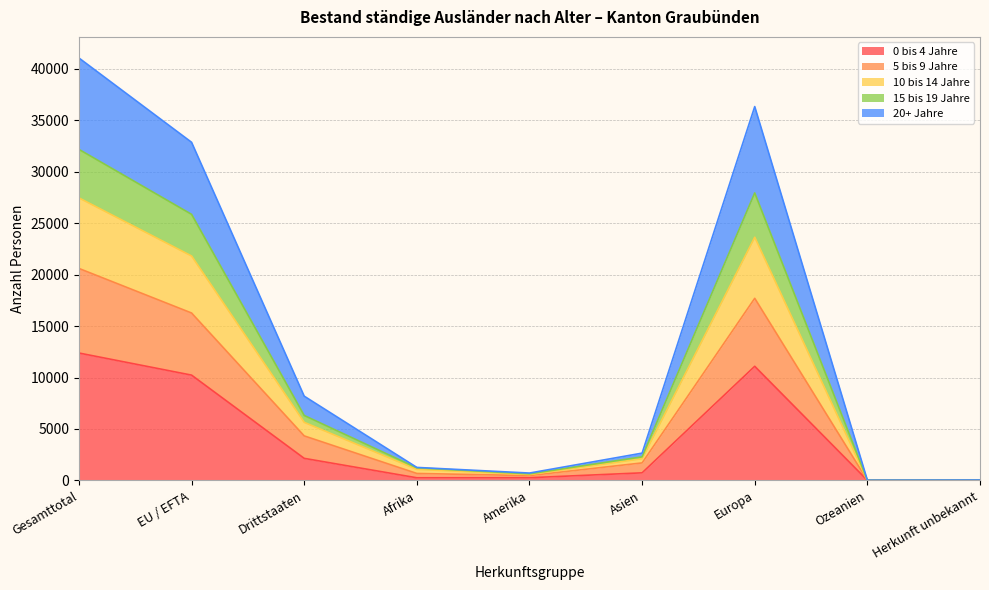

Is the value of 20+ Jahre at Asien greater than the value of 10 bis 14 Jahre at Europa?

No